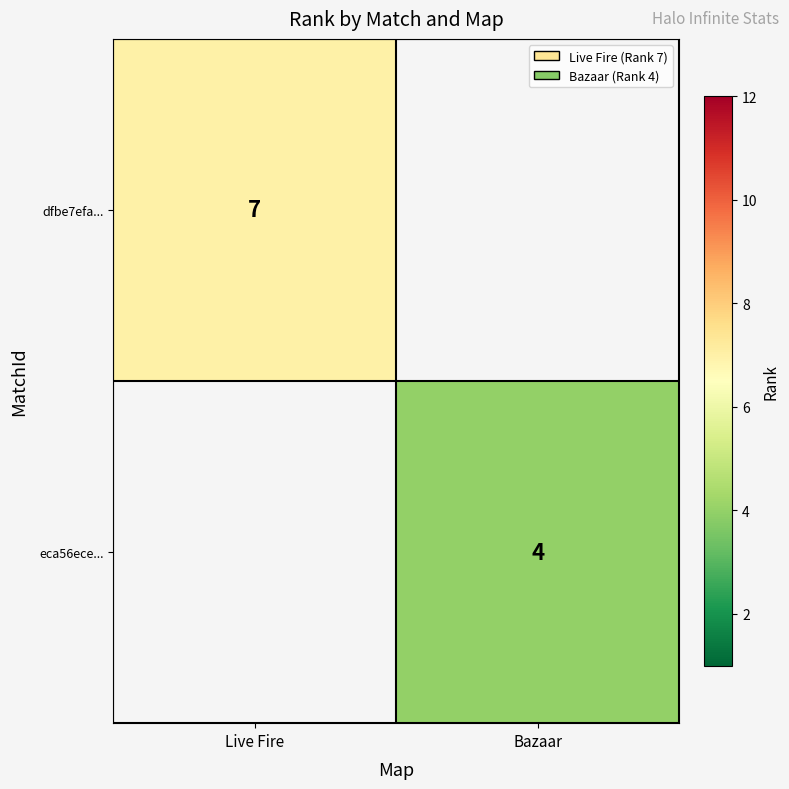

The value of dfbe7efa... at Live Fire is 7. True or false?

True